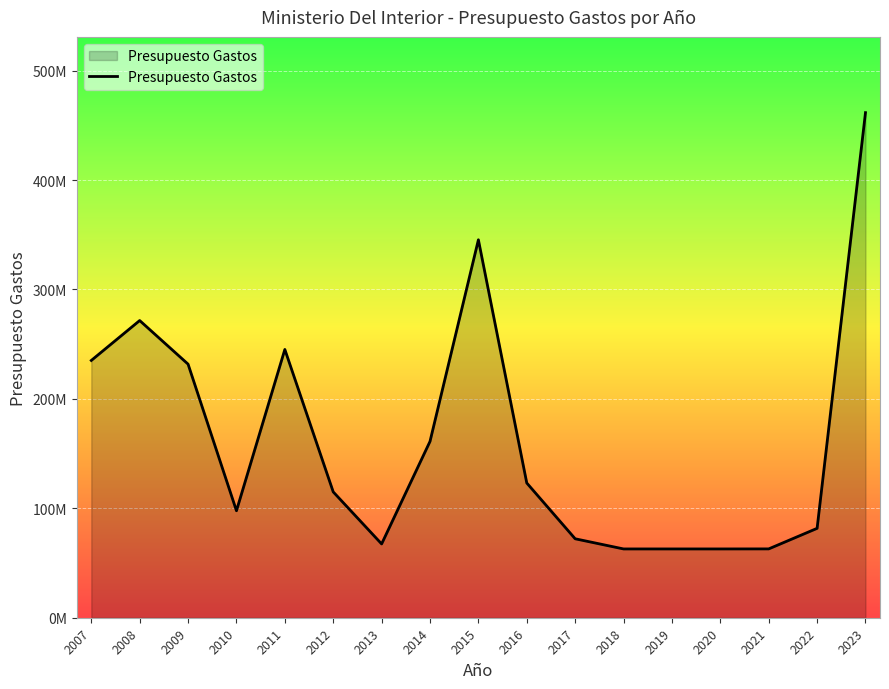

What is the minimum value shown in the chart?

62866690